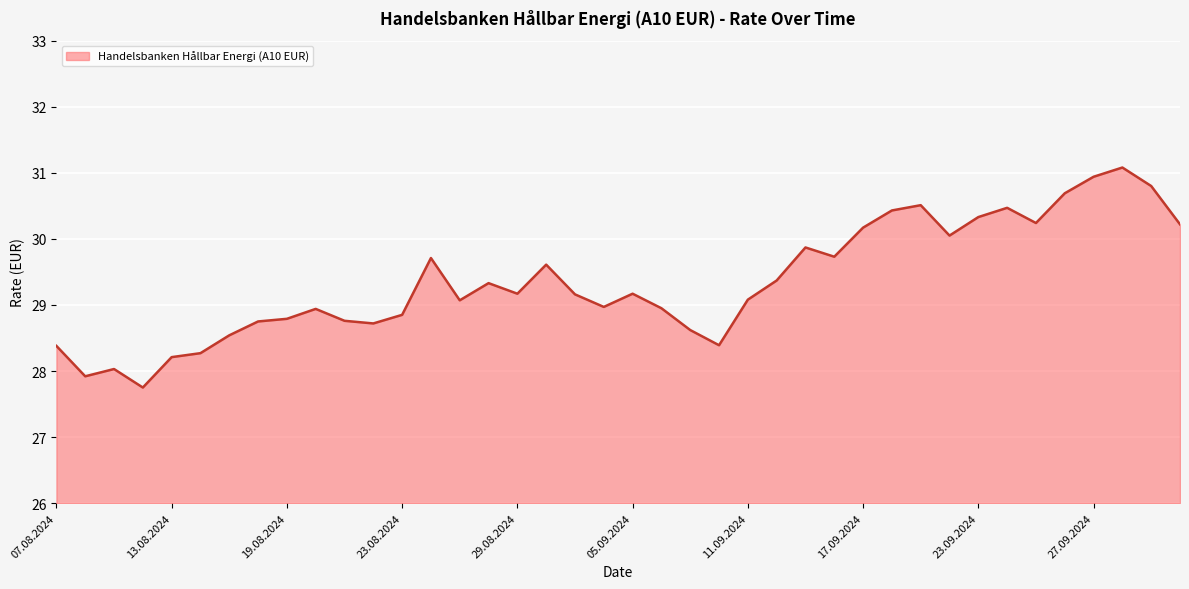

Does the chart display data point markers on the line(s)?

No